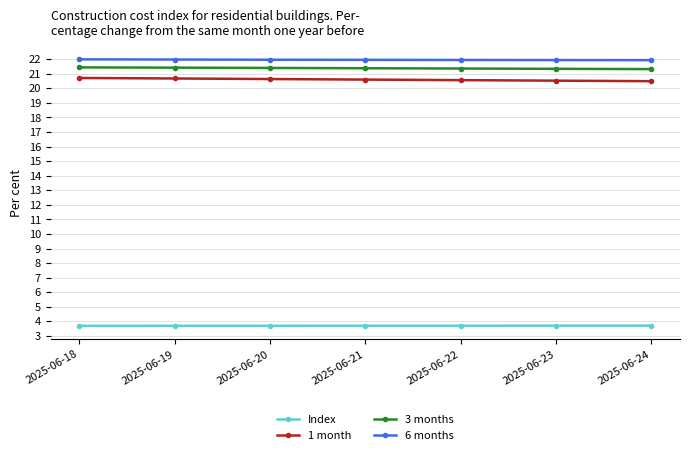

The 6 months series shows 11.7 at 2025-06-18. True or false?

False